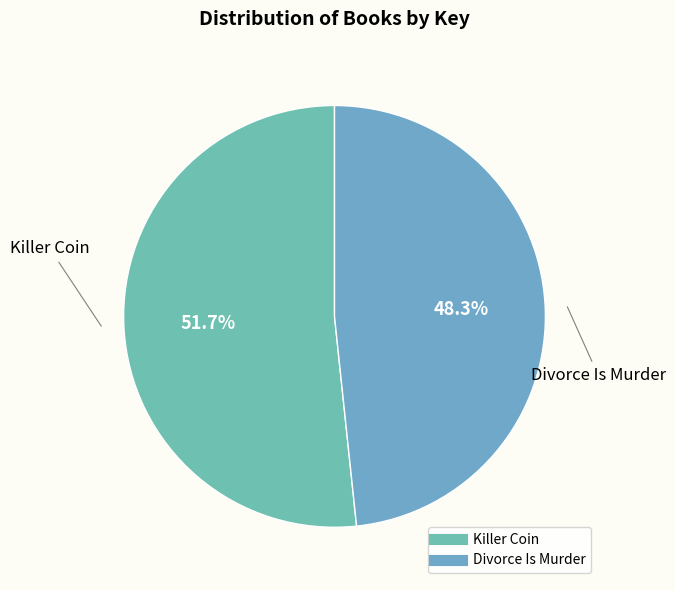

Approximately how many times larger is the value at Killer Coin compared to Divorce Is Murder?

1.1